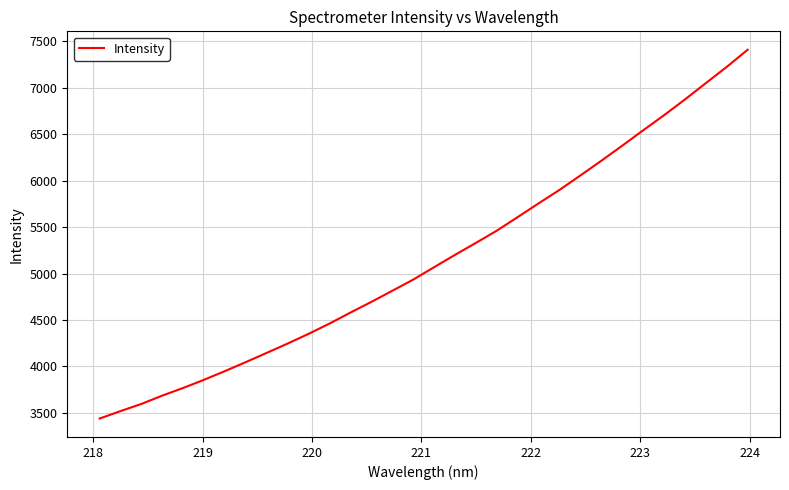

What is the difference between the second highest and second lowest values?

3707.8